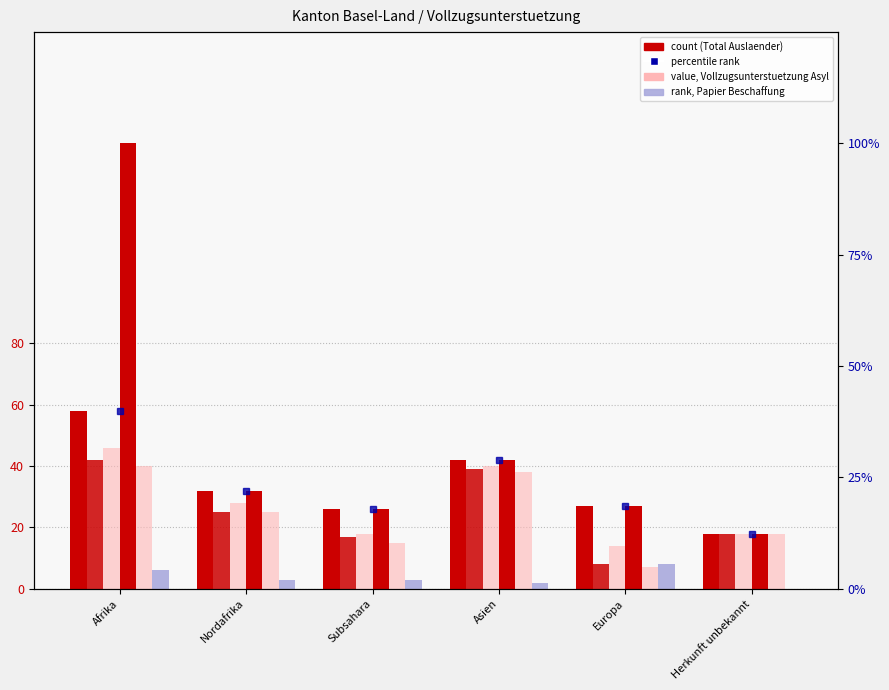

How many values in Papier Beschaffung are above zero?

5